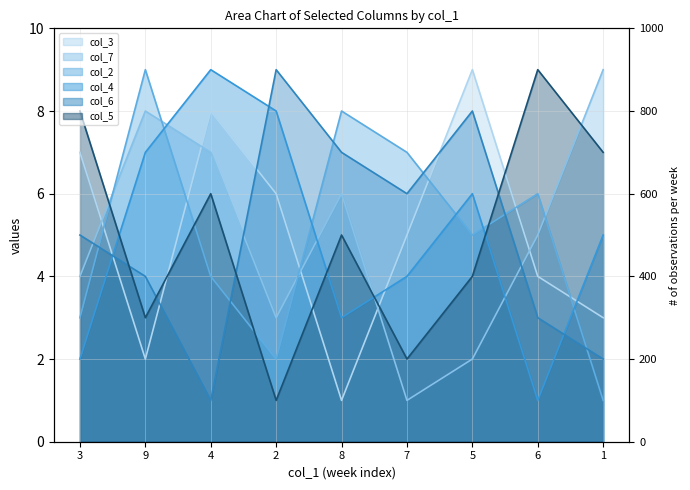

At 1, list the series in order from largest to smallest.

col_7, col_5, col_4, col_3, col_6, col_2